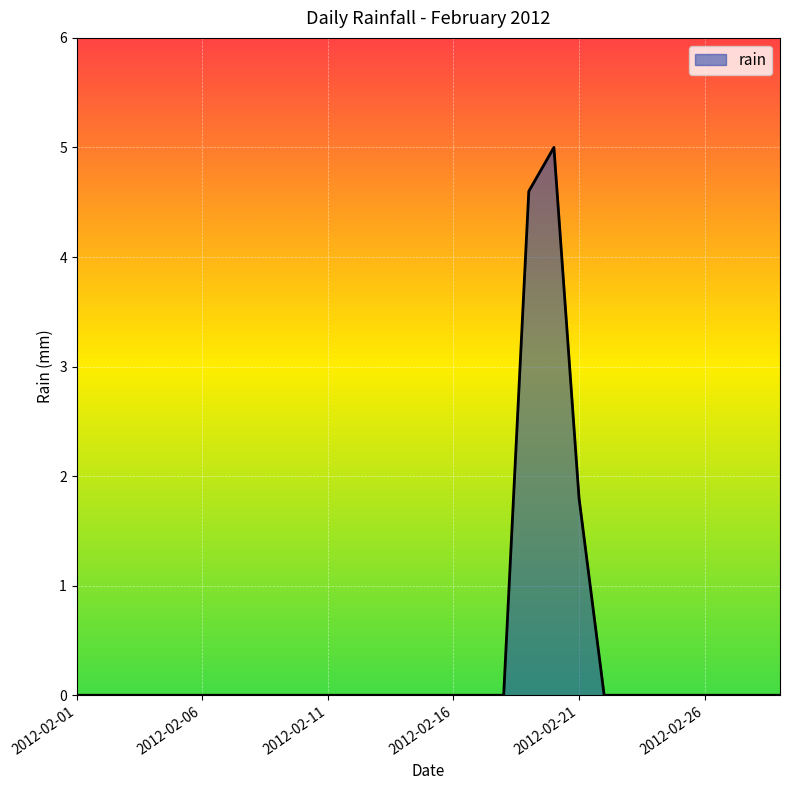

What is the difference between the maximum and minimum values?

5.0